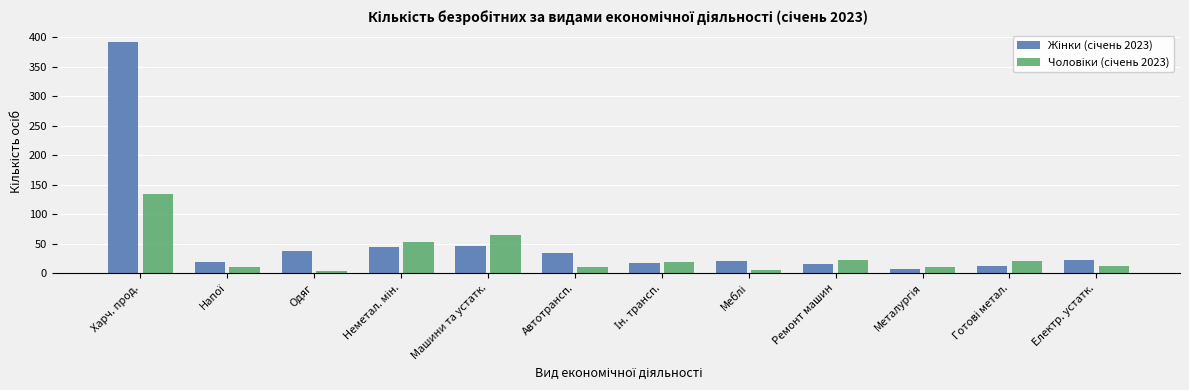

What is the spread (max minus min) of values at Машини та устатк.?

18